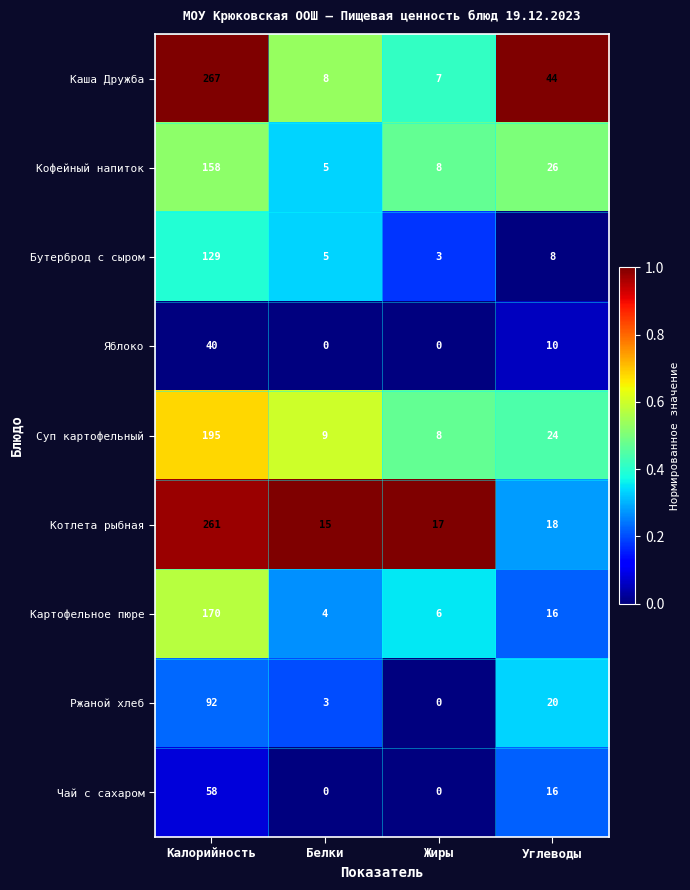

What is the difference between the maximum and minimum values in the Чай с сахаром series?

58